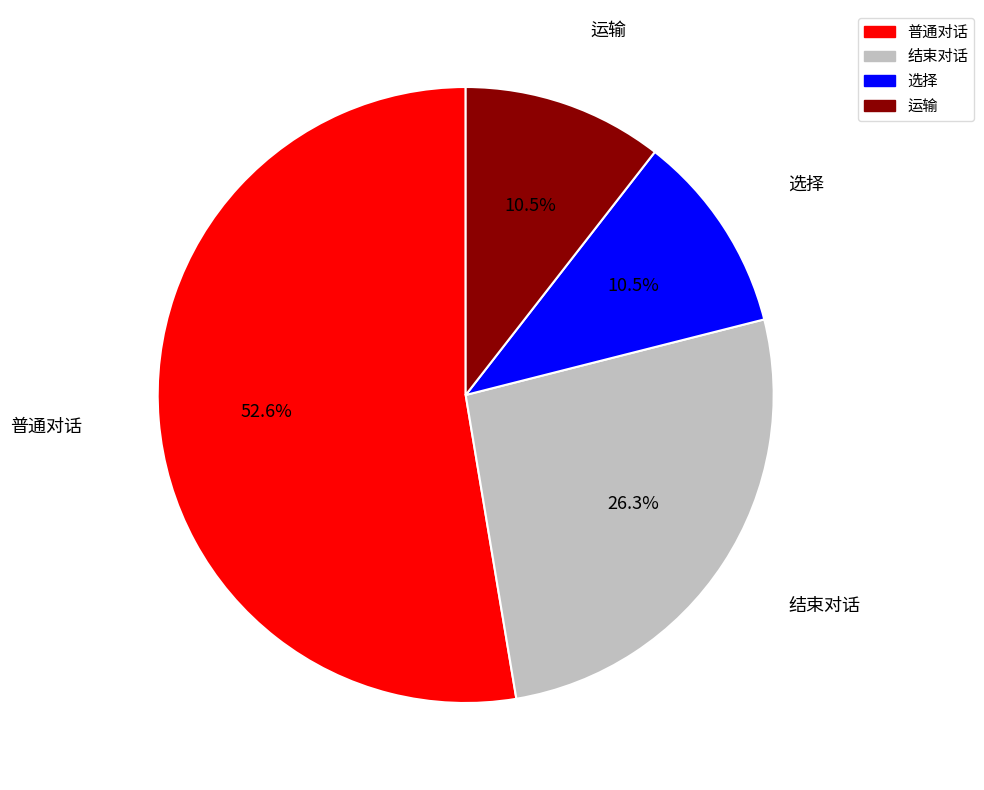

Which slice is the largest?

普通对话